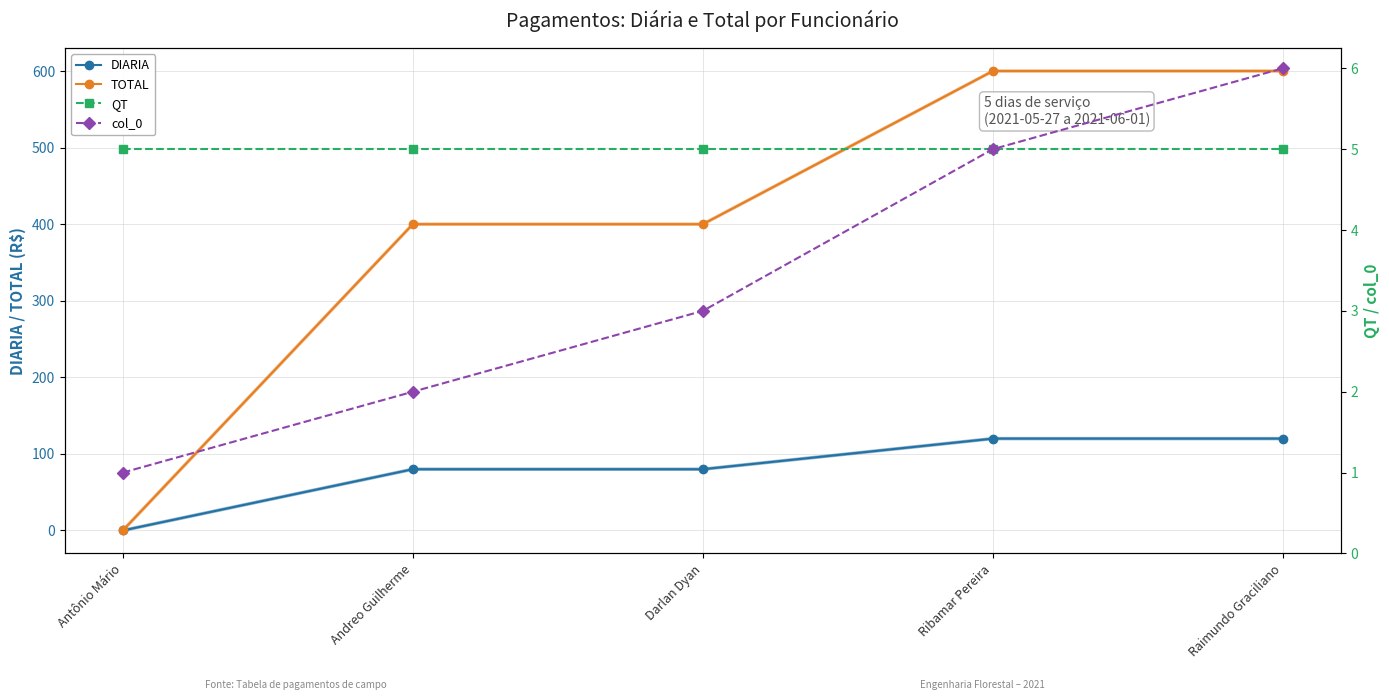

Is the value of col_0 at Antônio Mário greater than the value of QT at Andreo Guilherme?

No